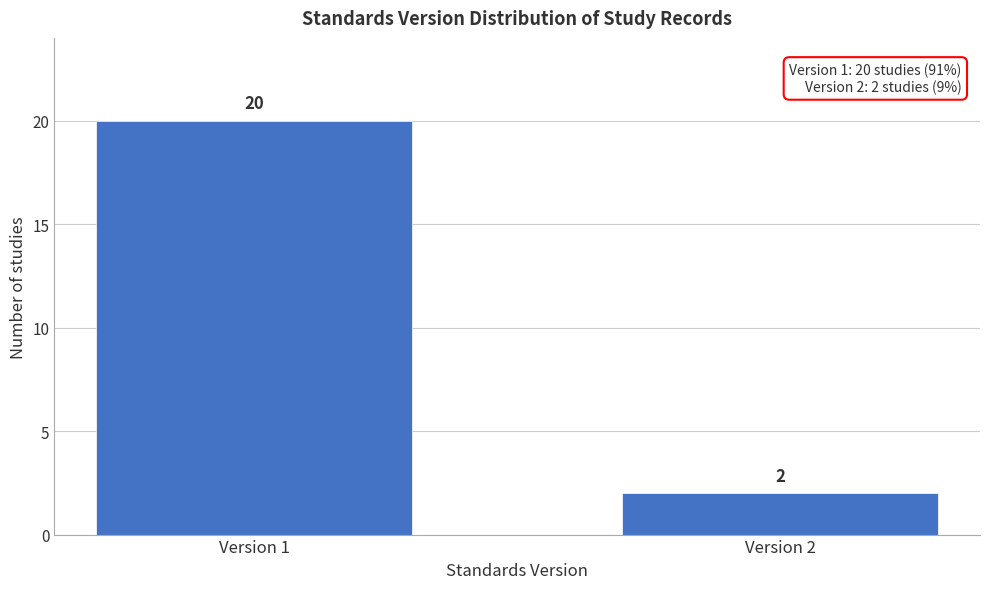

Reading left to right, transcribe all the data shown in this chart.

20	2